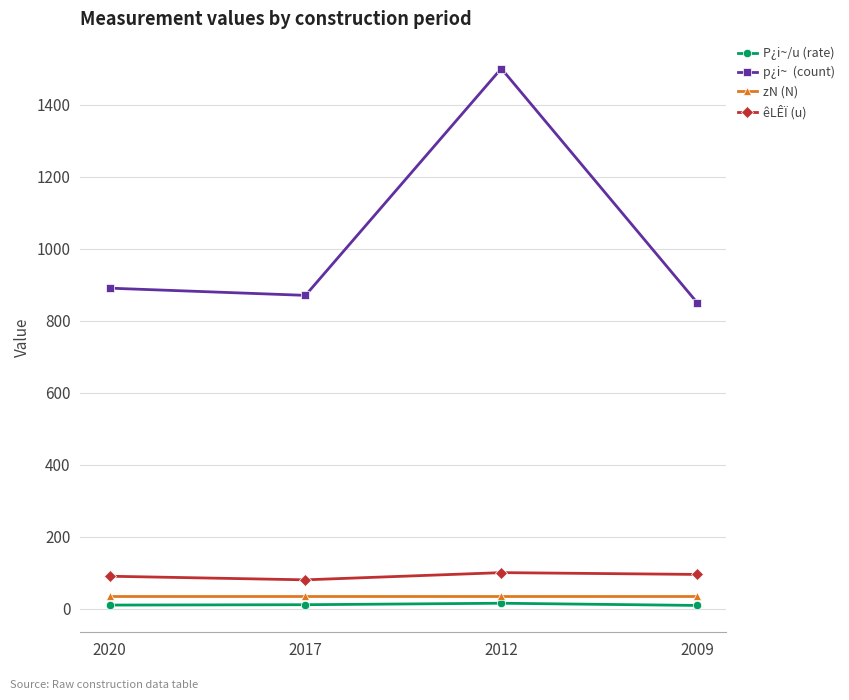

Which label corresponds to the largest value in the chart?

2012